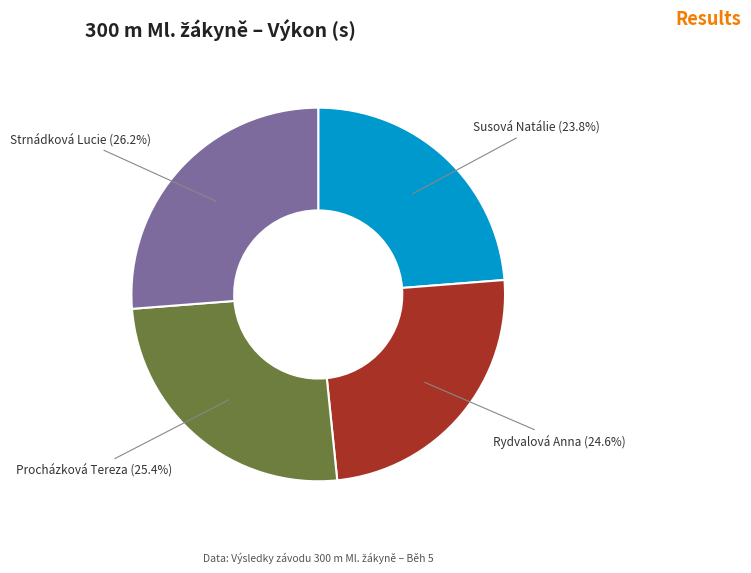

Is there a majority slice in this chart?

No